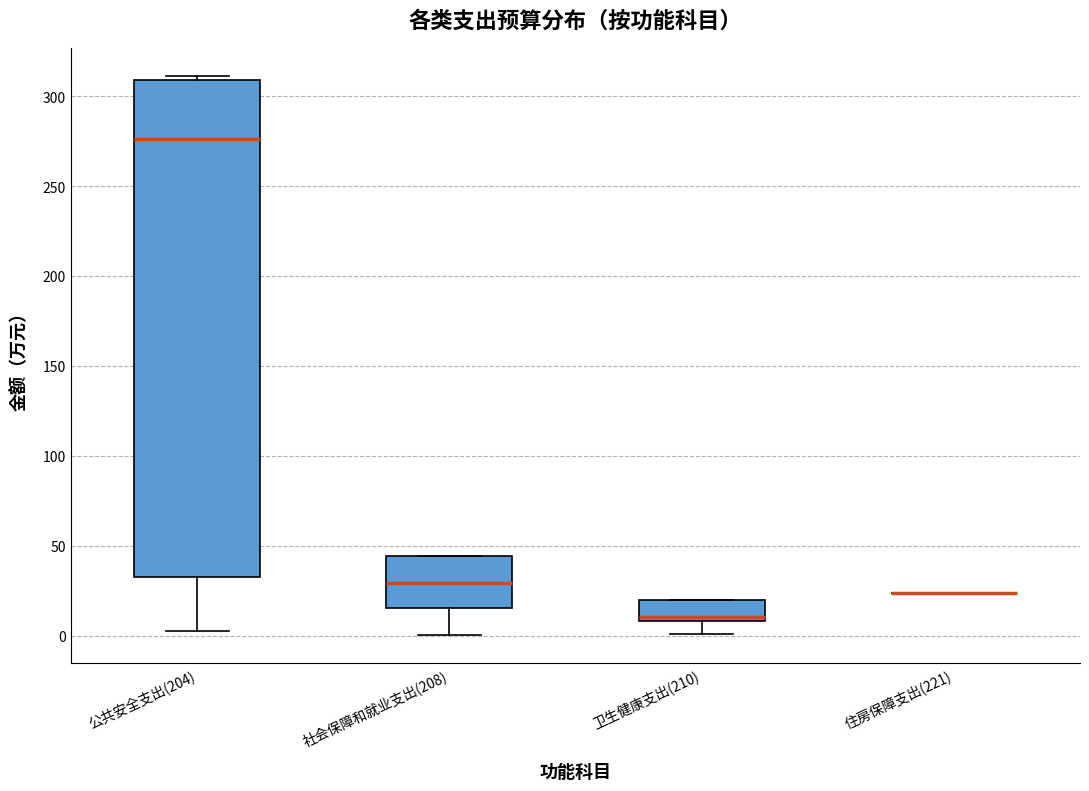

Reading left to right, transcribe this box plot: for each box, give where its median line is, the range the box spans, and where its two whiskers end, as read against the y-axis. The values are not printed on the chart, so give them approximately, as read against the axis.

公共安全支出(204): median 275, box 30 to 310, whiskers 5 to 310 (just above the box's upper edge)
社会保障和就业支出(208): median 30, box 15 to 45, whiskers 0 to 45
卫生健康支出(210): median 10 (just above the box's lower edge), box 10 to 20, whiskers 0 to 20
住房保障支出(221): box collapsed to a line at 25, whiskers 25 to 25